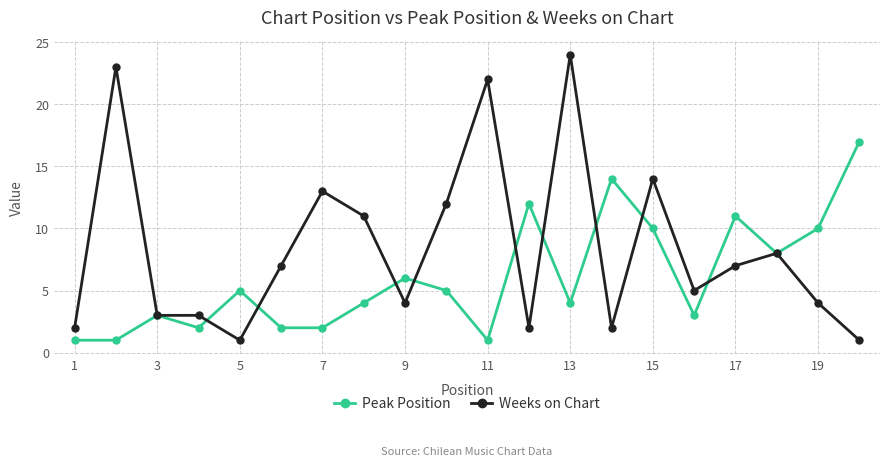

What is the minimum value shown in the chart?

1